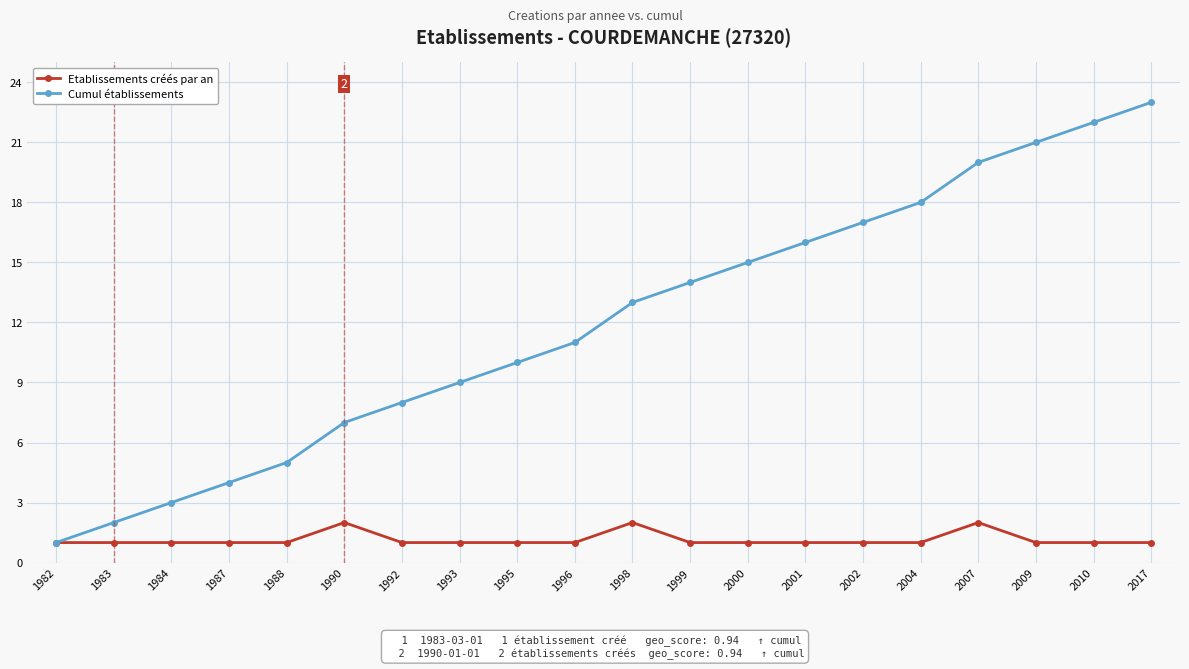

Rank the series by their average value, from highest to lowest.

Cumul établissements, Etablissements créés par an